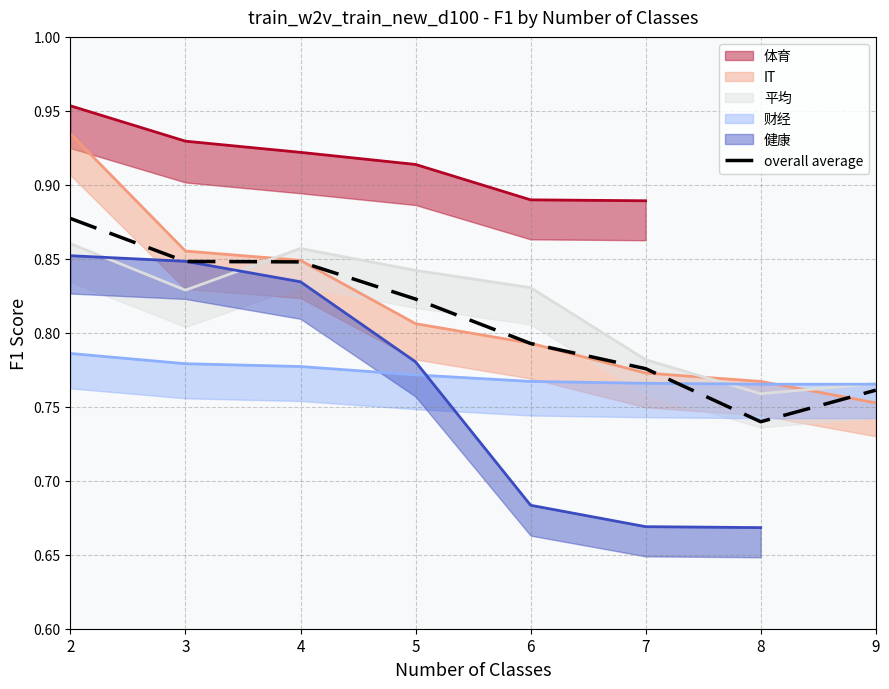

True or false: overall average has a value of 0.3 at 8.

False